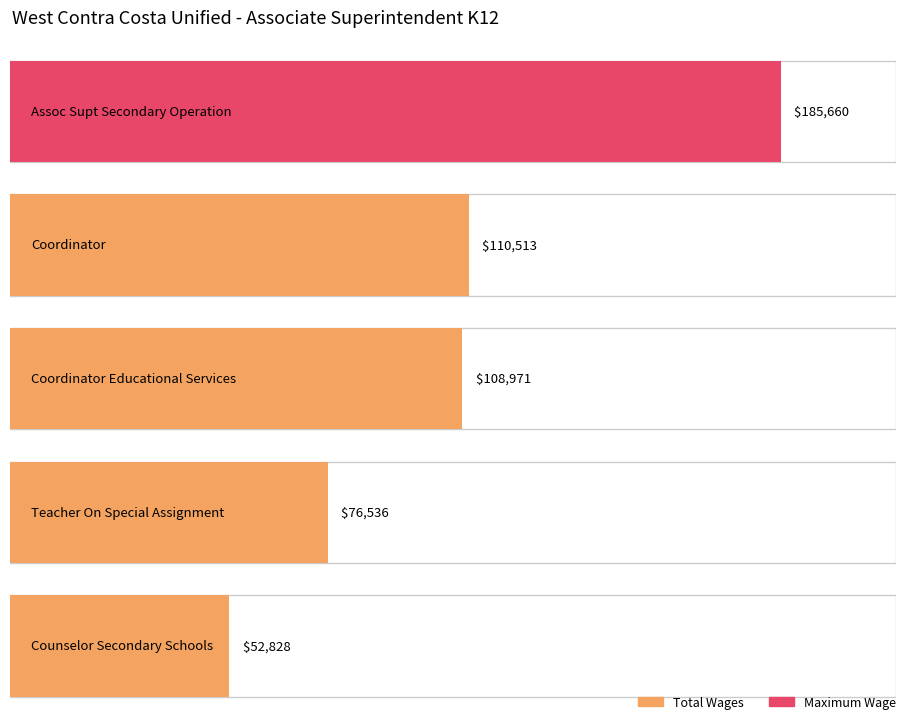

What is the value of the 2nd bar from the left?

110513